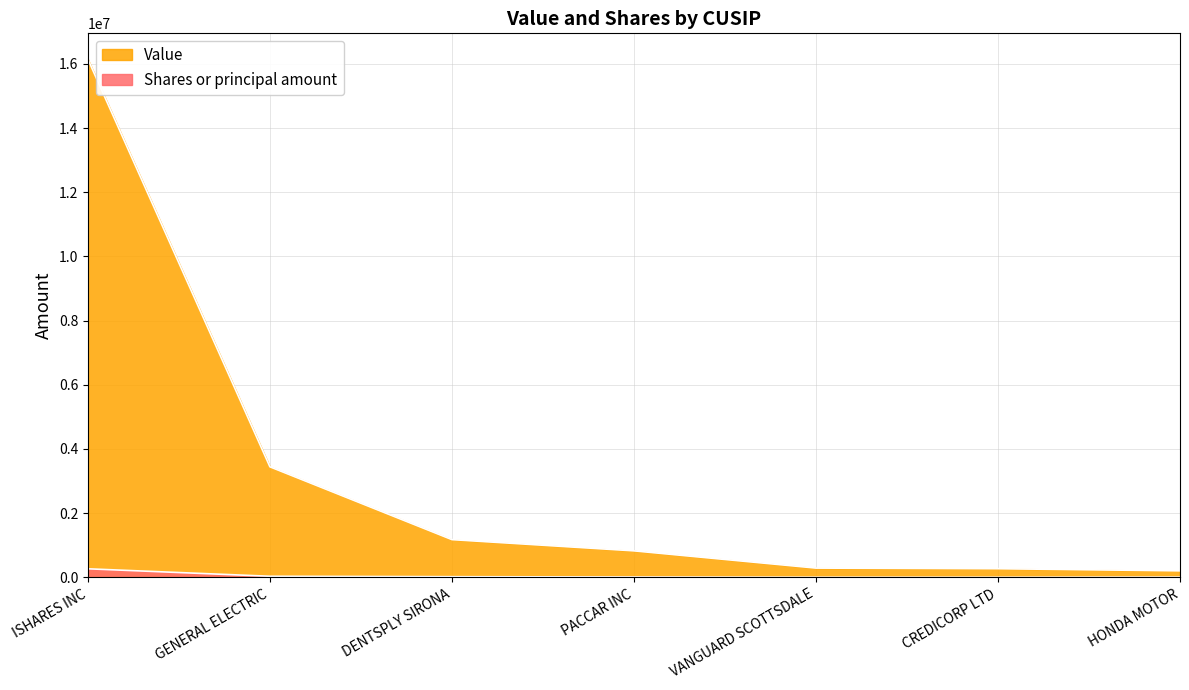

What is the maximum value shown in the chart?

16143000